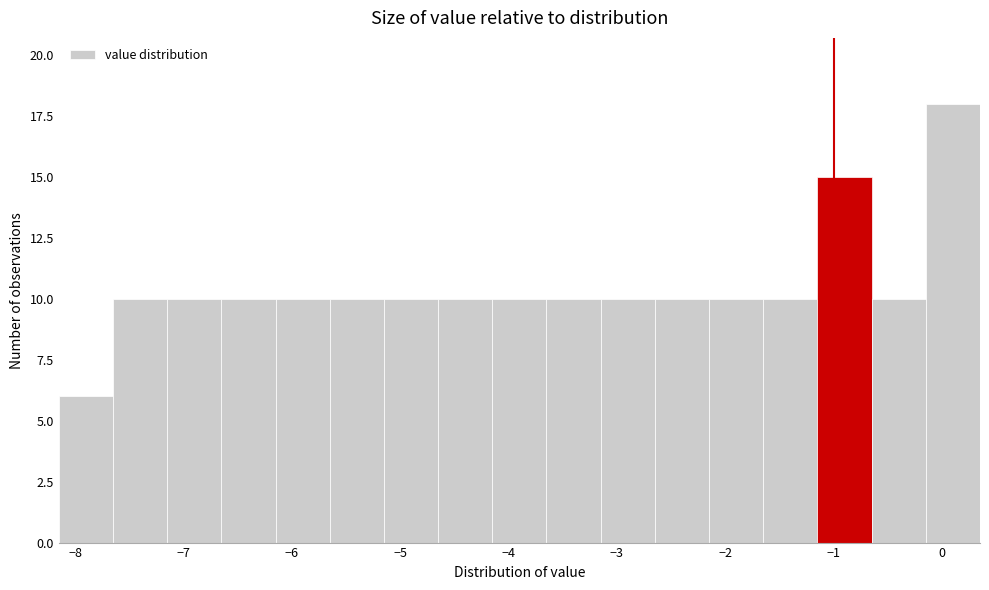

Reading left to right, list every bar in this chart as the range it spans on the x-axis followed by its height. Neither the bar edges nor the heights are printed on the chart, so give them approximately, as read against the axes.

-8.15 to -7.65: 6
-7.65 to -7.15: 10
-7.15 to -6.65: 10
-6.65 to -6.15: 10
-6.15 to -5.65: 10
-5.65 to -5.15: 10
-5.15 to -4.65: 10
-4.65 to -4.15: 10
-4.15 to -3.65: 10
-3.65 to -3.15: 10
-3.15 to -2.65: 10
-2.65 to -2.15: 10
-2.15 to -1.65: 10
-1.65 to -1.15: 10
-1.15 to -0.65: 15
-0.65 to -0.15: 10
-0.15 to 0.35: 18